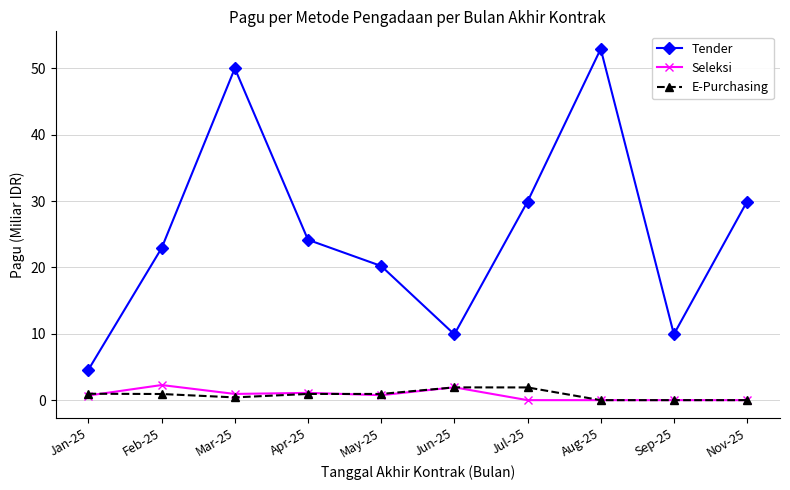

Which series changed the most between May-25 and Nov-25?

Tender